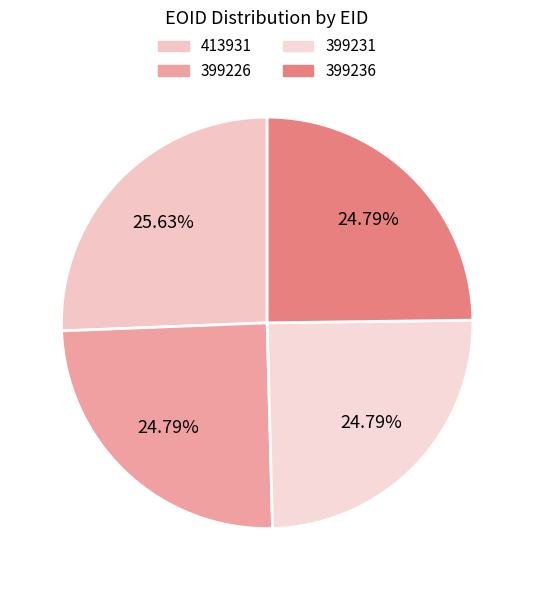

Combined, what portion of the pie is 399231 and 413931?

50.4%